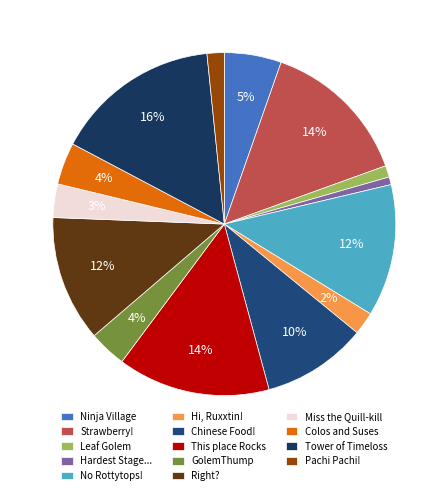

Is it true that This place Rocks is 6% of the pie?

False